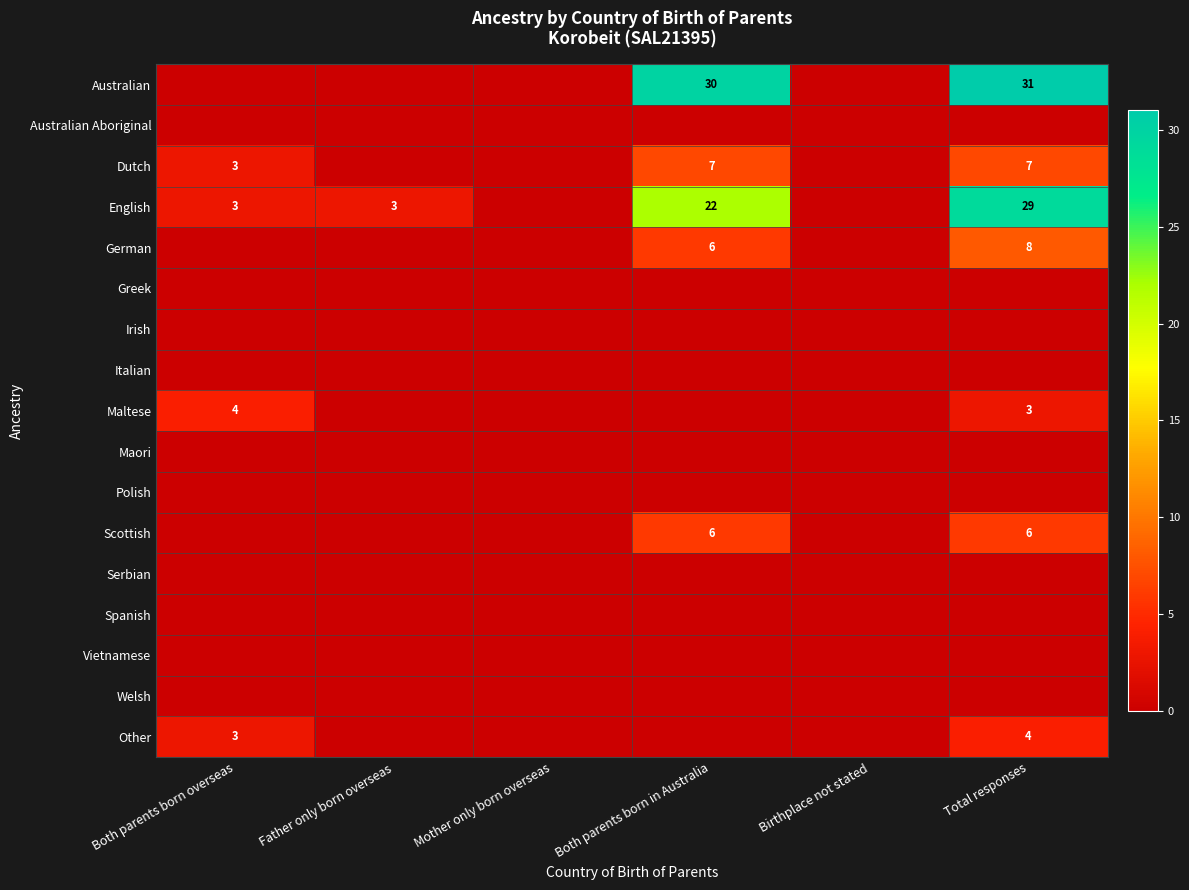

What is the total value across all series at Father only born overseas?

3